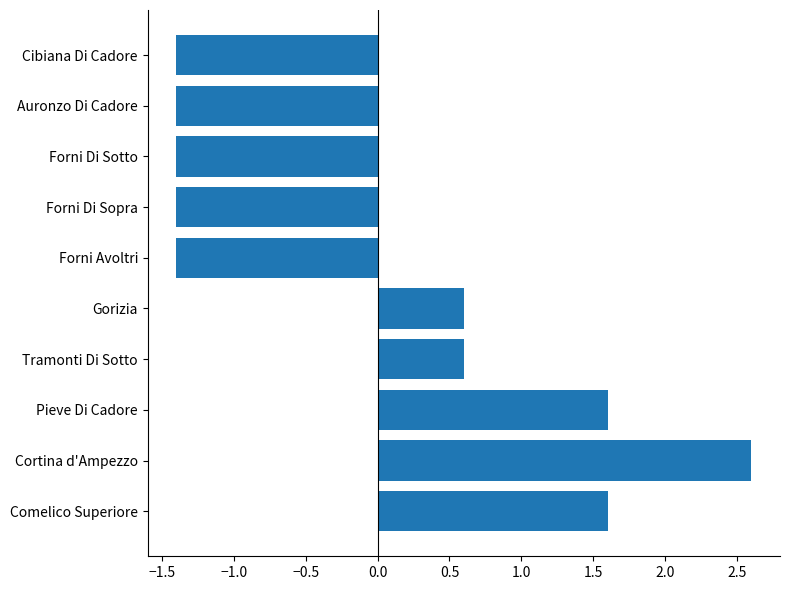

Reading top to bottom, list all the values displayed in this chart.

Cibiana Di Cadore=-1.4	Auronzo Di Cadore=-1.4	Forni Di Sotto=-1.4	Forni Di Sopra=-1.4	Forni Avoltri=-1.4	Gorizia=0.6	Tramonti Di Sotto=0.6	Pieve Di Cadore=1.6	Cortina d'Ampezzo=2.6	Comelico Superiore=1.6